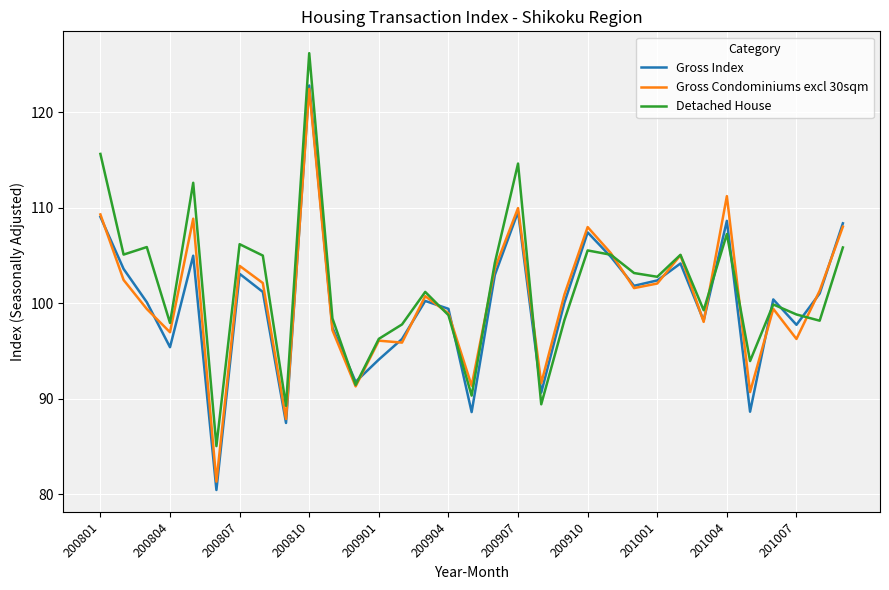

How many interior local peaks does the Gross Index series have?

9